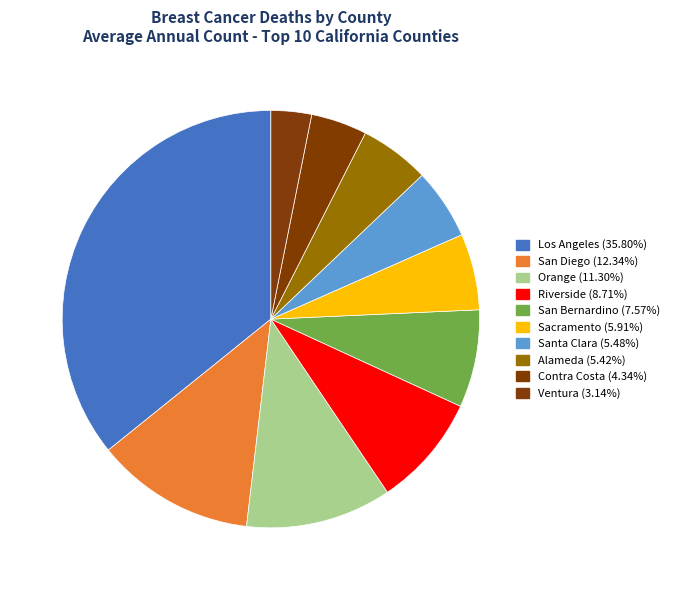

Count the number of slices in the pie.

10